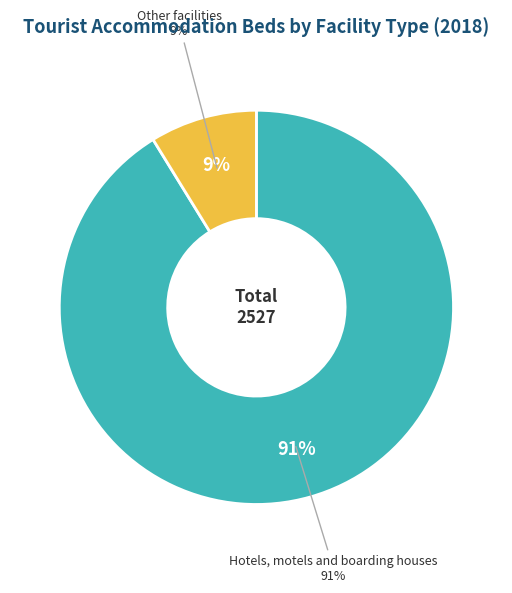

What is the ratio of the value at Other facilities to the value at Hotels, motels and boarding houses?

0.1